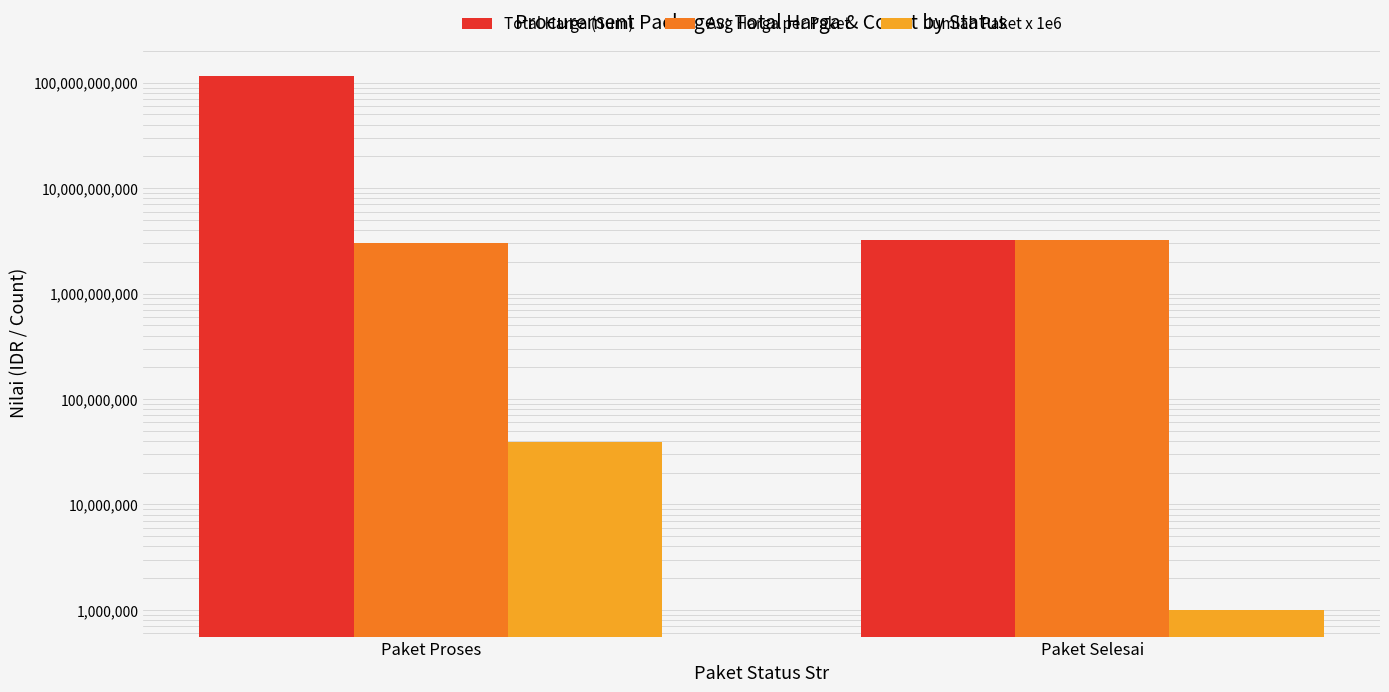

Count the number of data series in this chart.

3